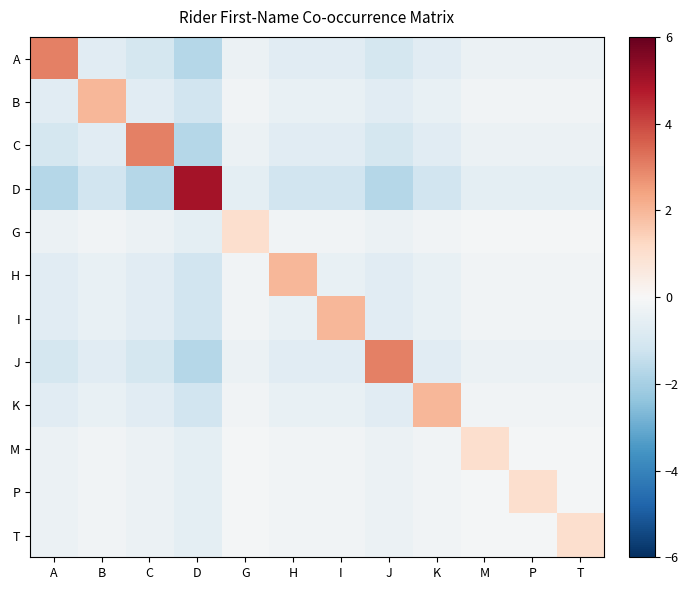

How many negative values does the K series have?

11